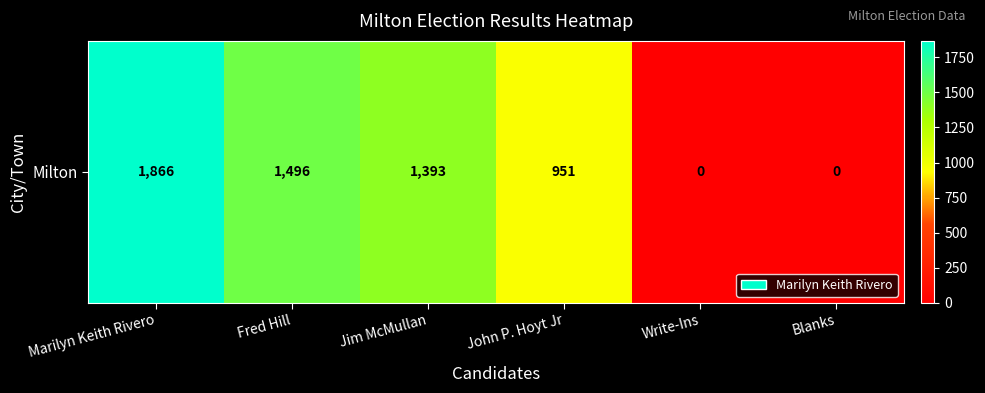

True or false: the data shows 1866 at Marilyn Keith Rivero.

True